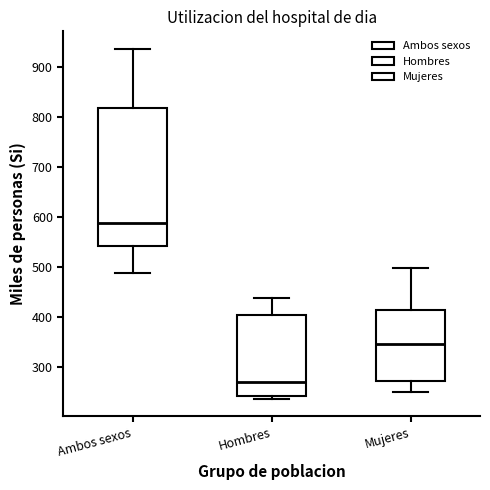

Which box's median line is the lowest?

Hombres